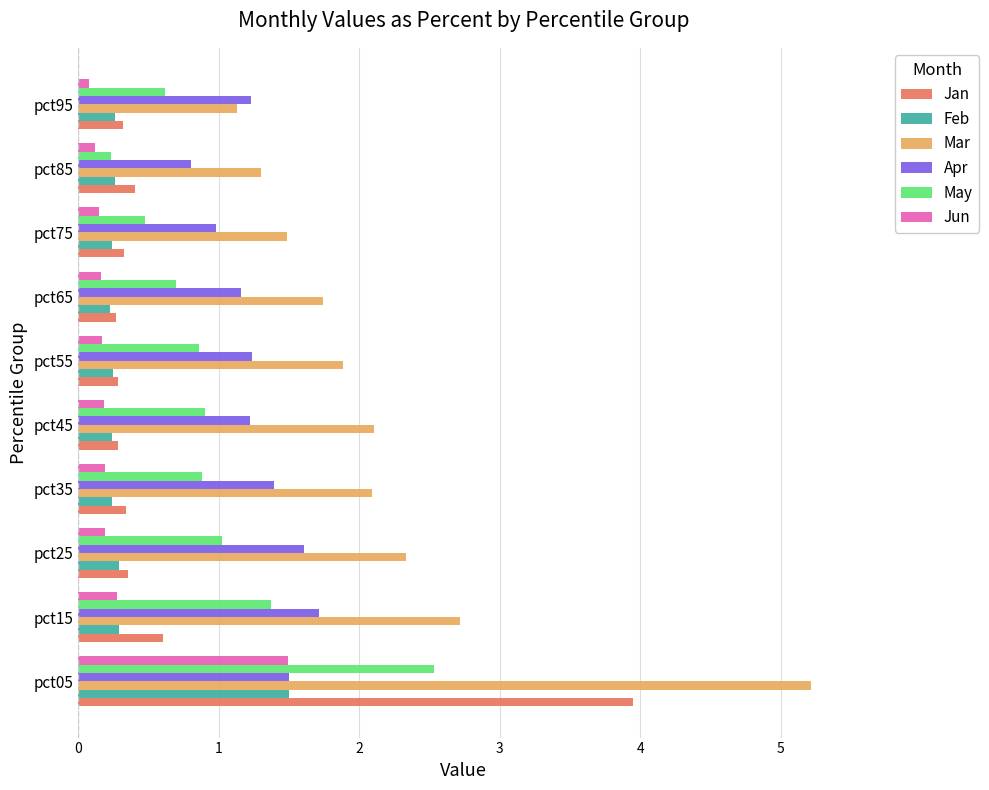

What are all the series names shown in the legend?

Jan, Feb, Mar, Apr, May, Jun